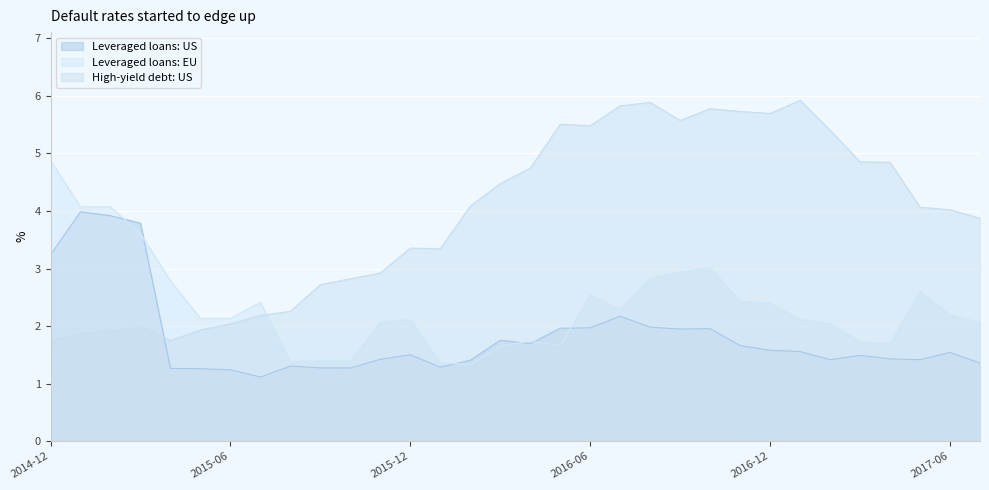

What is the label of the 19th point from the left?

2016-06